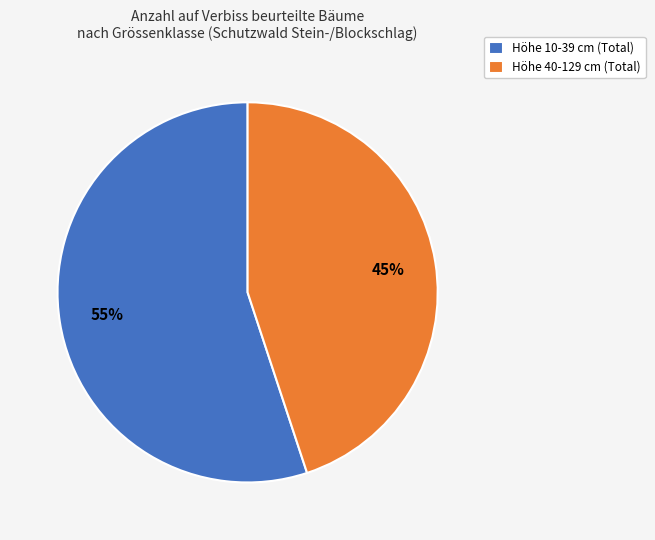

To the nearest percent, what is the average slice percentage?

50%